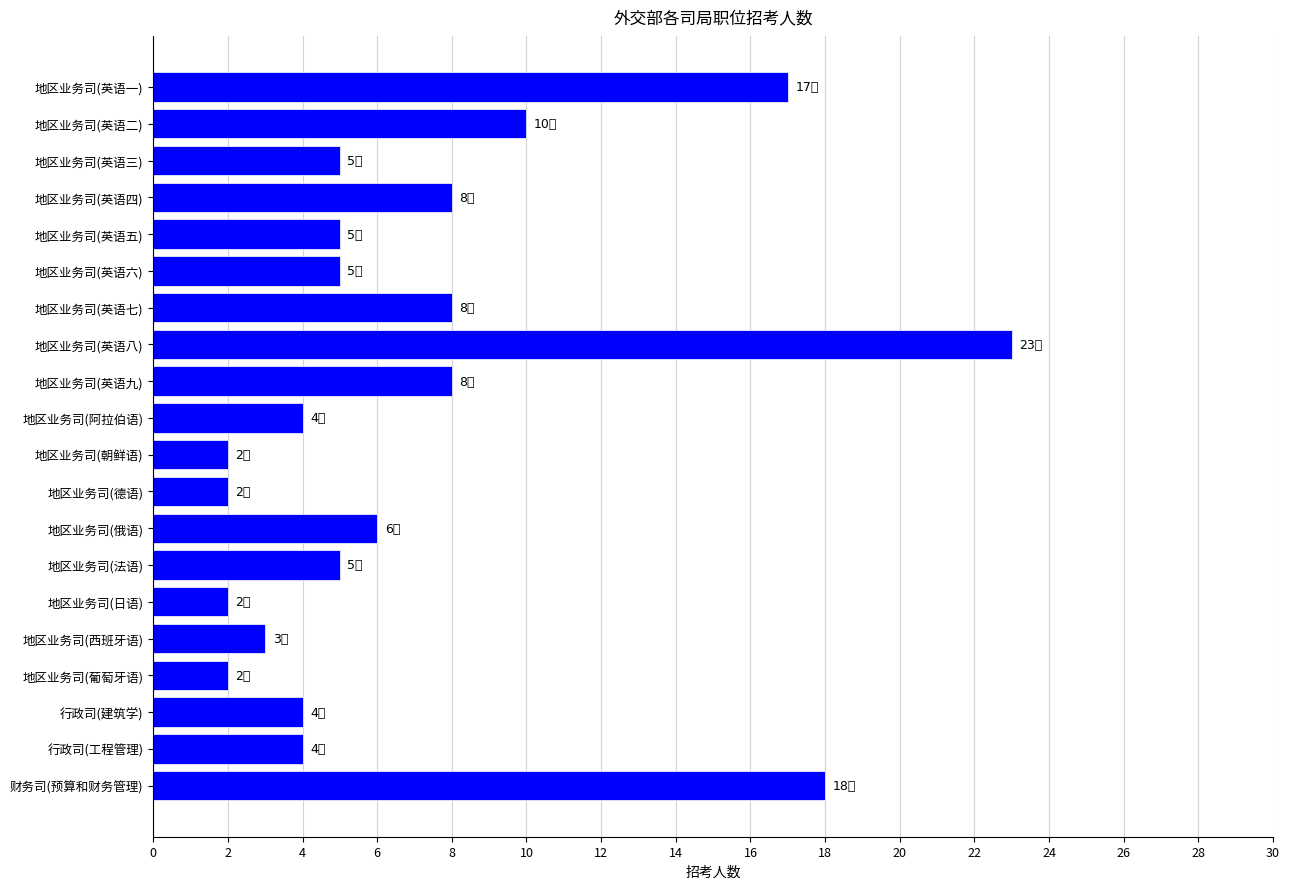

Are the bars horizontal?

Yes